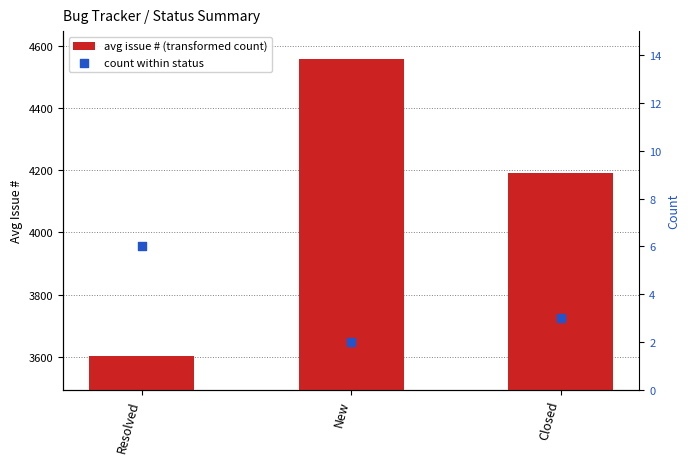

What are all the series names shown in the legend?

avg issue # (transformed count), count within status